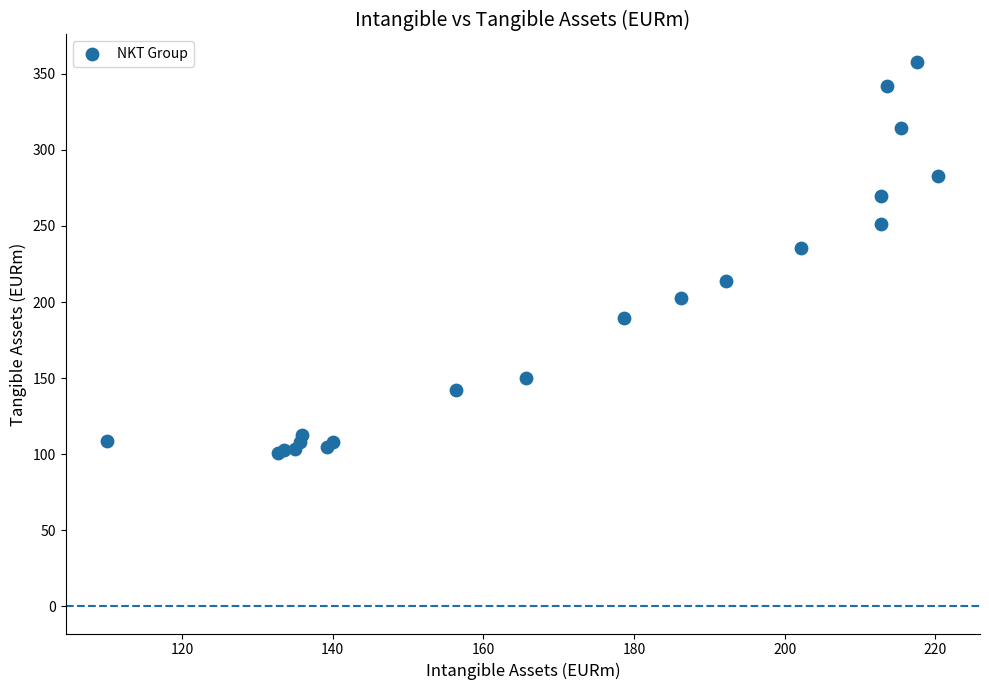

What Y value in the scatter plot is closest to 229?

235.4